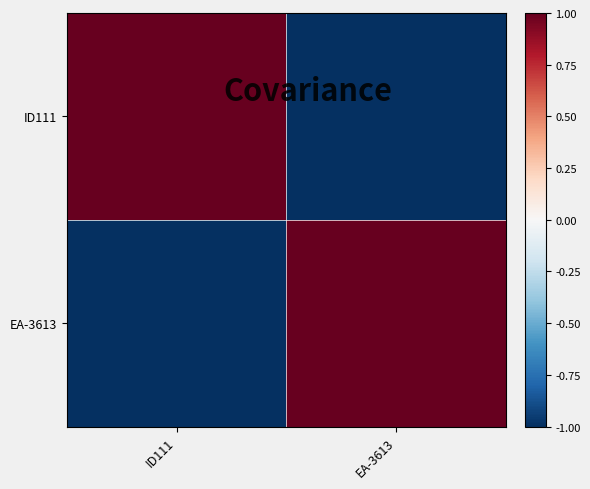

What is the maximum value shown in the chart?

1